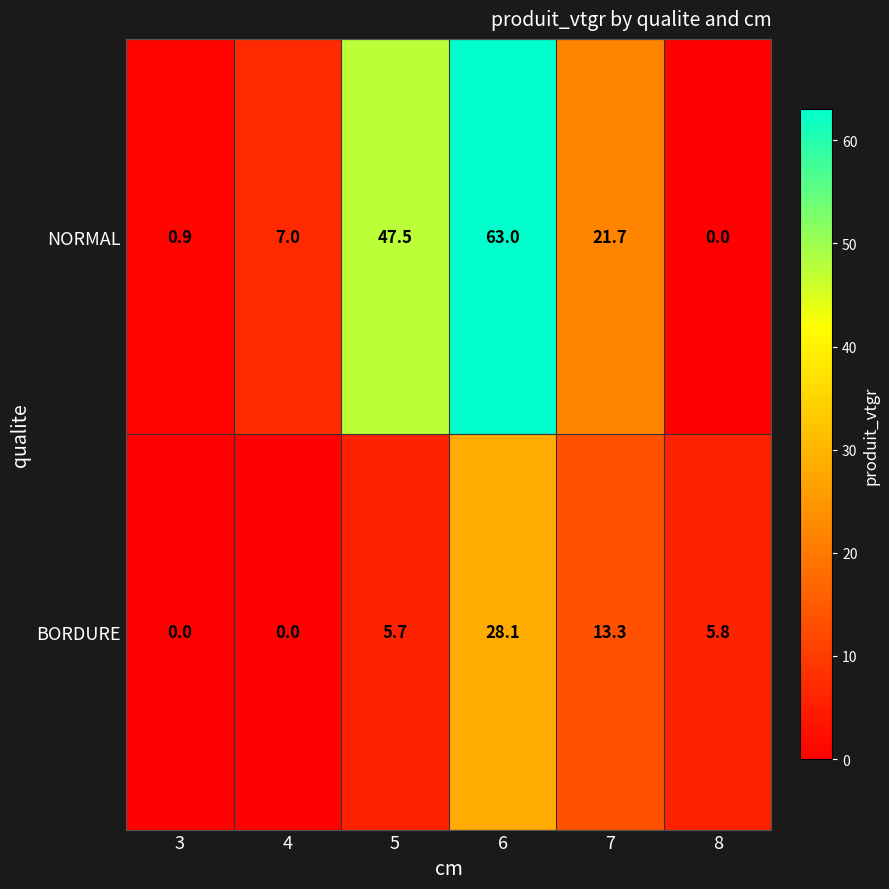

What is the difference between the second highest and minimum values in the NORMAL series?

47.5